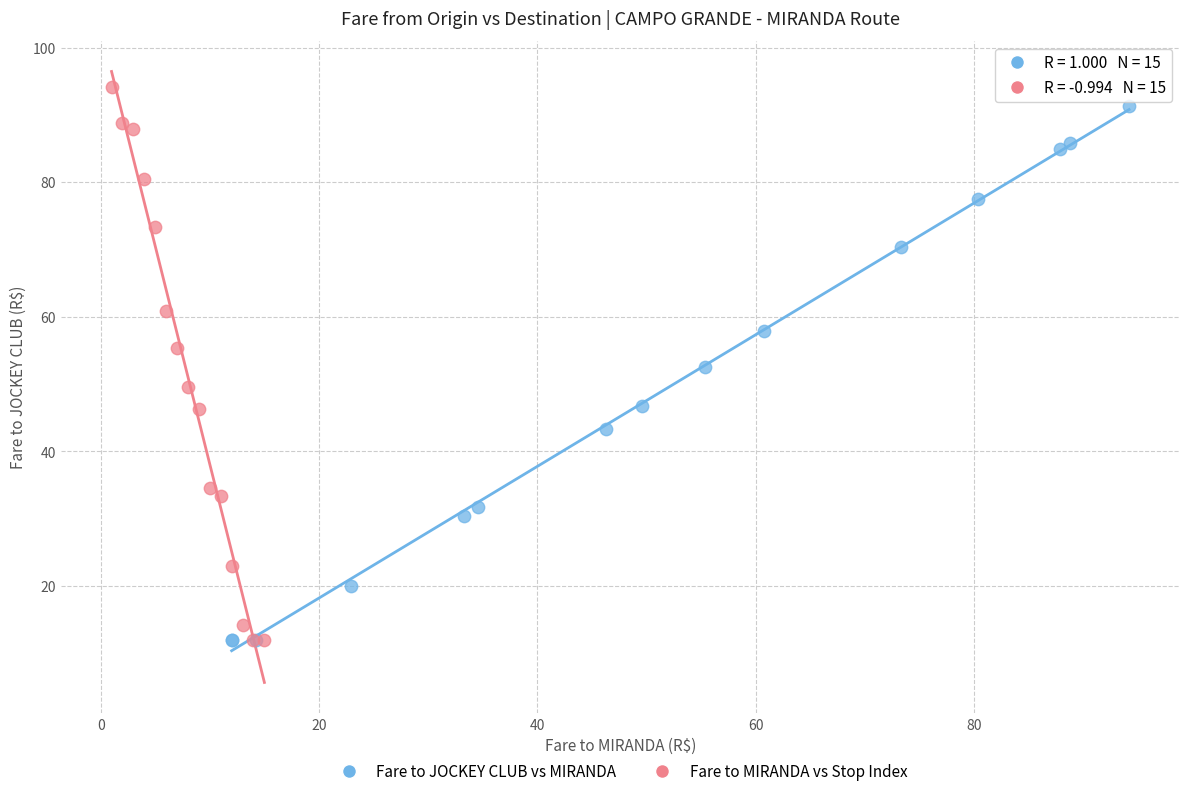

Which series has the widest spread of Y values?

Fare to MIRANDA vs Stop Index